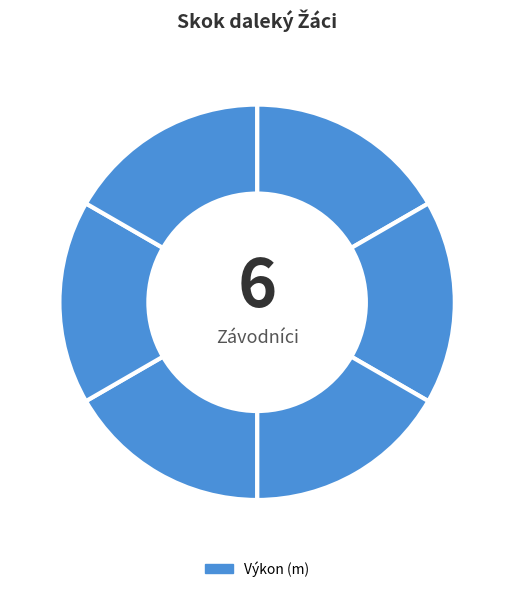

How many slices are in this pie chart?

6